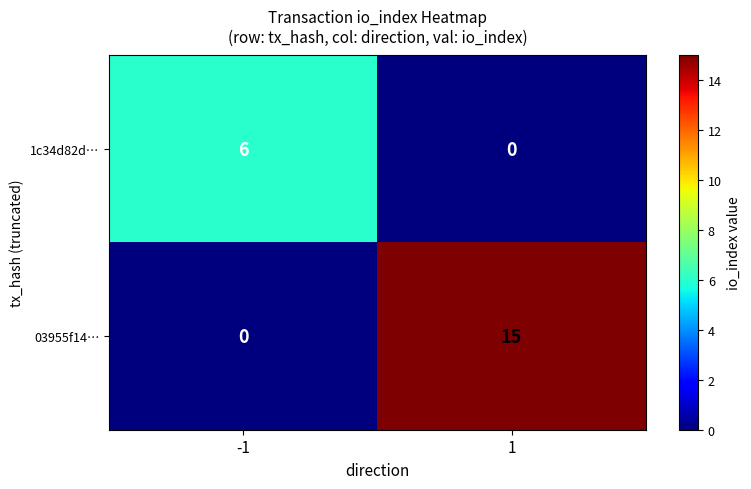

True or false: 1c34d82d… has a value of 6 at -1.

True